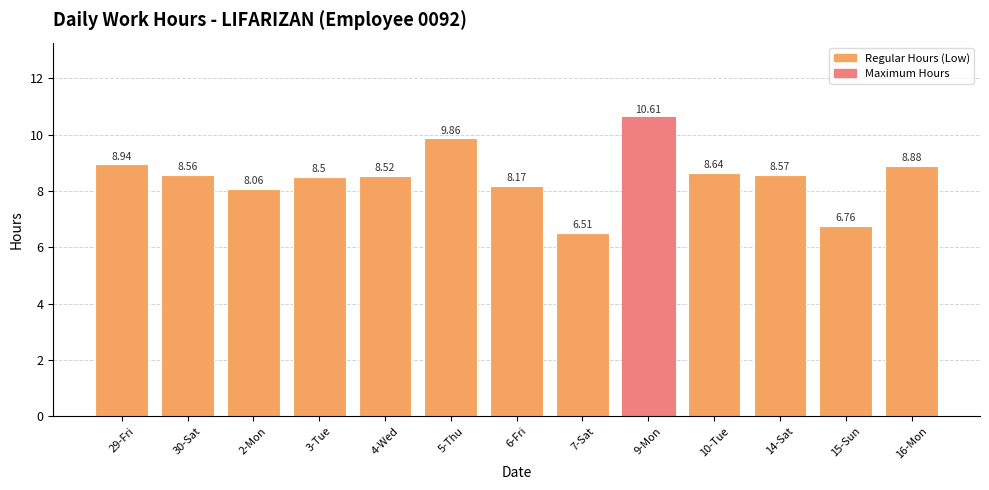

Count the number of categories in the chart.

13